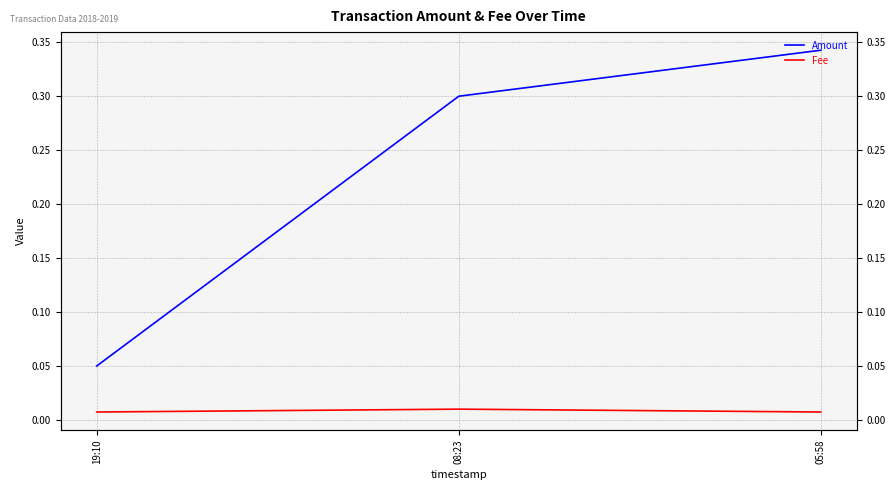

At which label is Amount closest to 0?

19:10